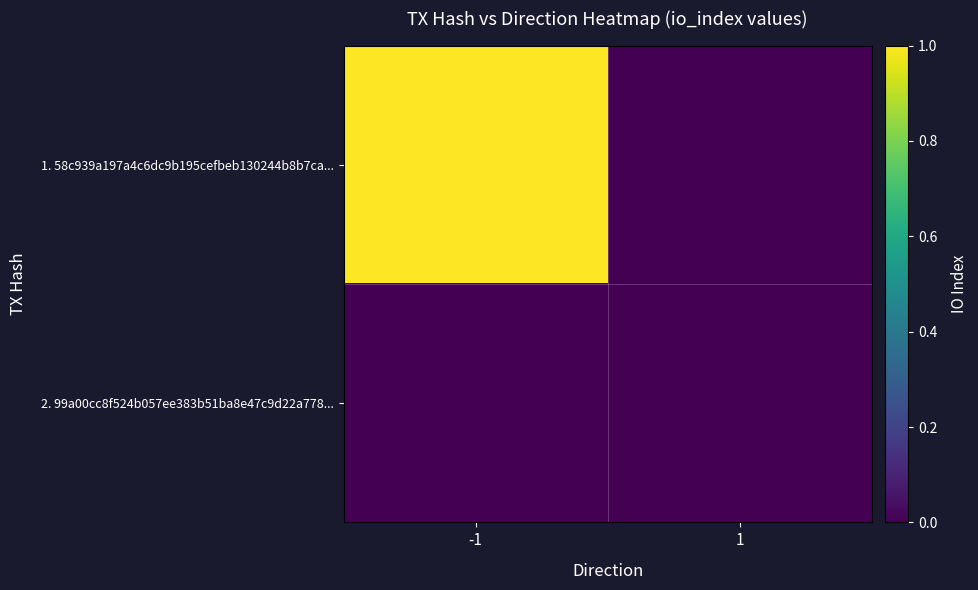

Reading left to right, transcribe all the data shown in this chart.

1. 58c939a197a4c6dc9b195cefbeb130244b8b7ca...: -1=1	1=0
2. 99a00cc8f524b057ee383b51ba8e47c9d22a778...: -1=0	1=0